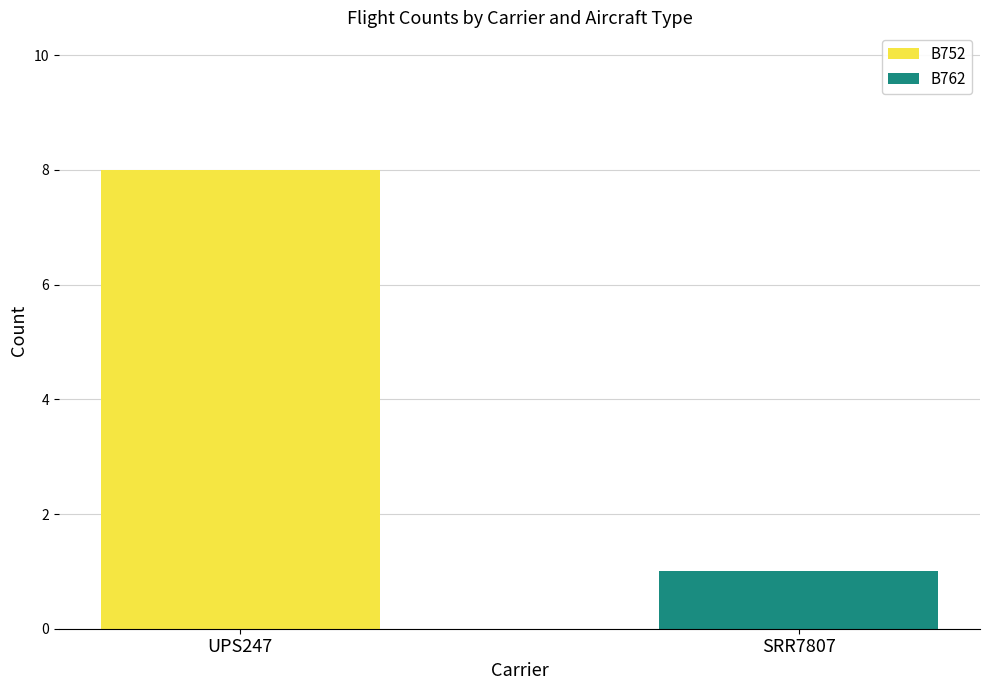

At which category is the sum across all series the highest?

UPS247